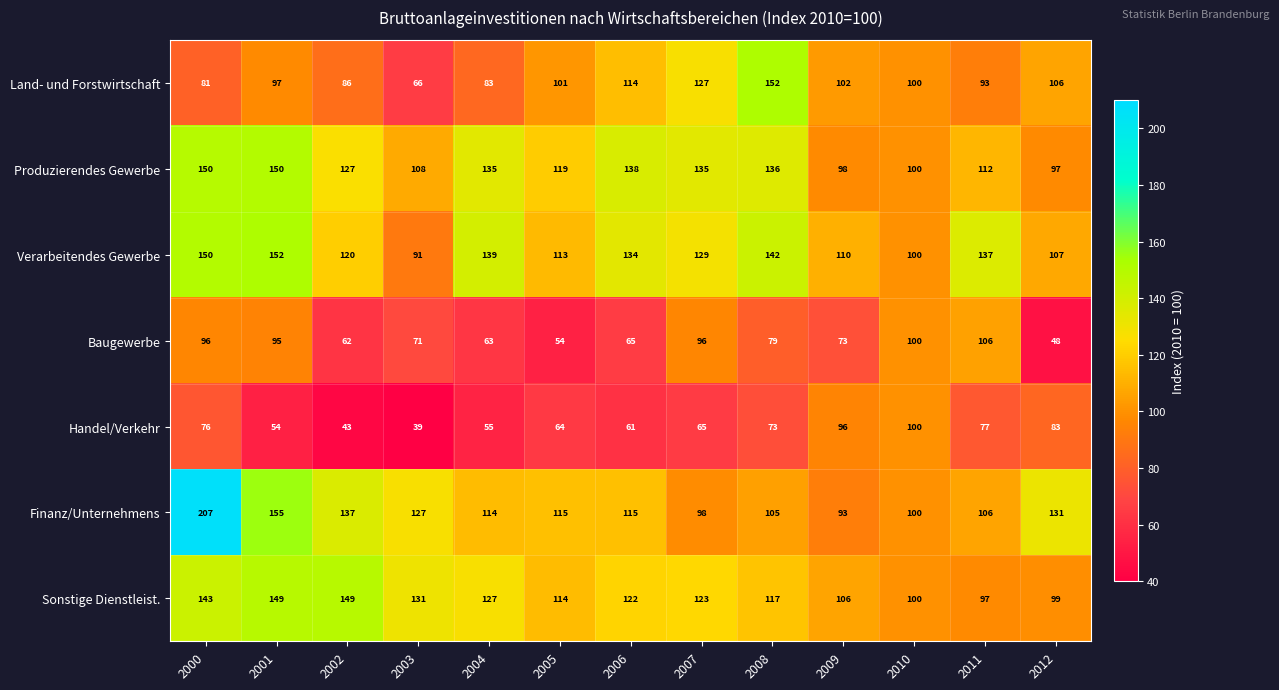

List the labels in order of Land- und Forstwirtschaft value, smallest first.

2003, 2000, 2004, 2002, 2011, 2001, 2010, 2005, 2009, 2012, 2006, 2007, 2008